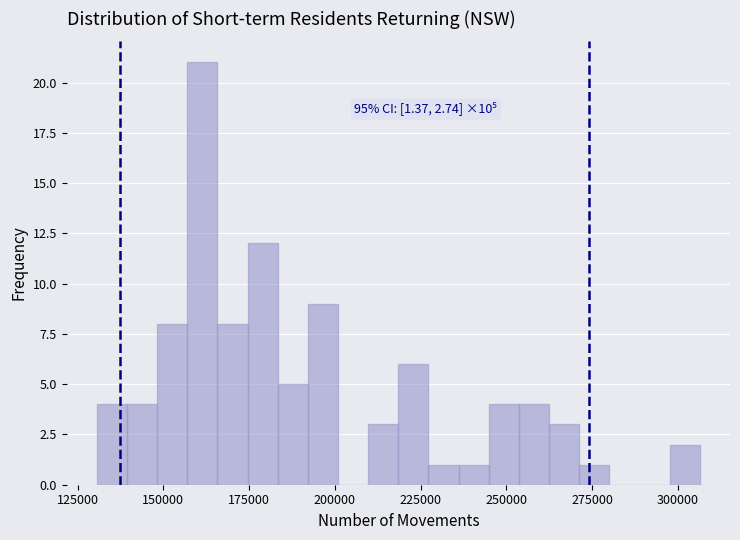

Read against the x-axis, roughly where is the centre of the tallest bar?

160000